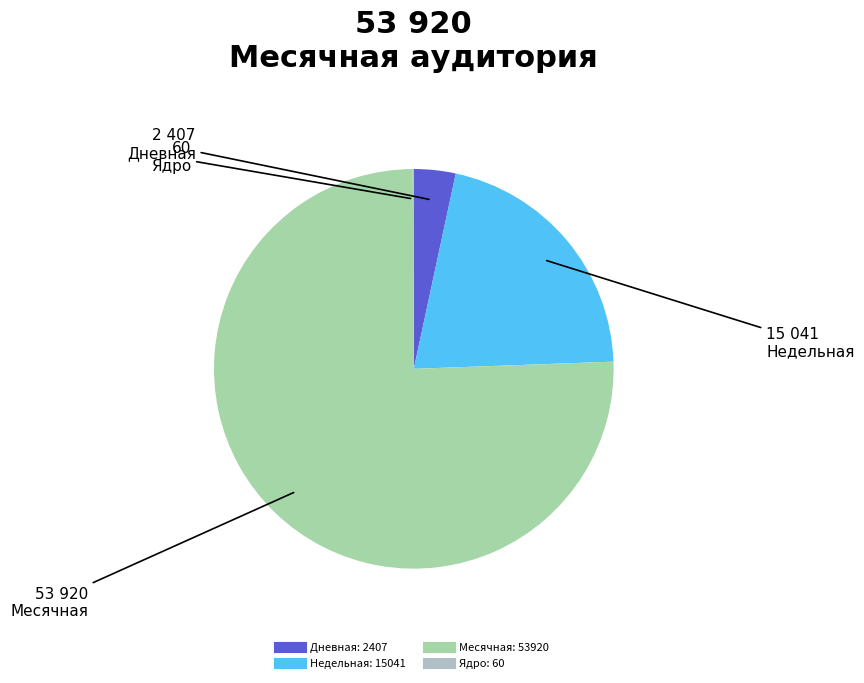

Combined, do Недельная and Ядро account for over 50%?

No